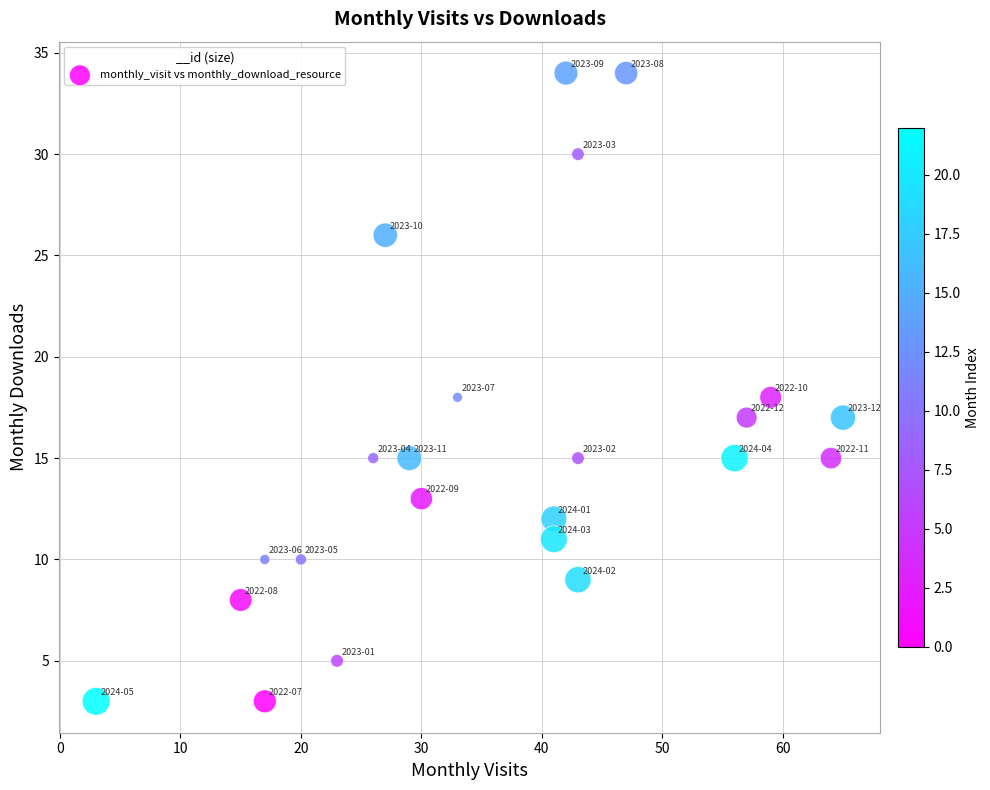

What is the range of Y values (max minus min)?

31